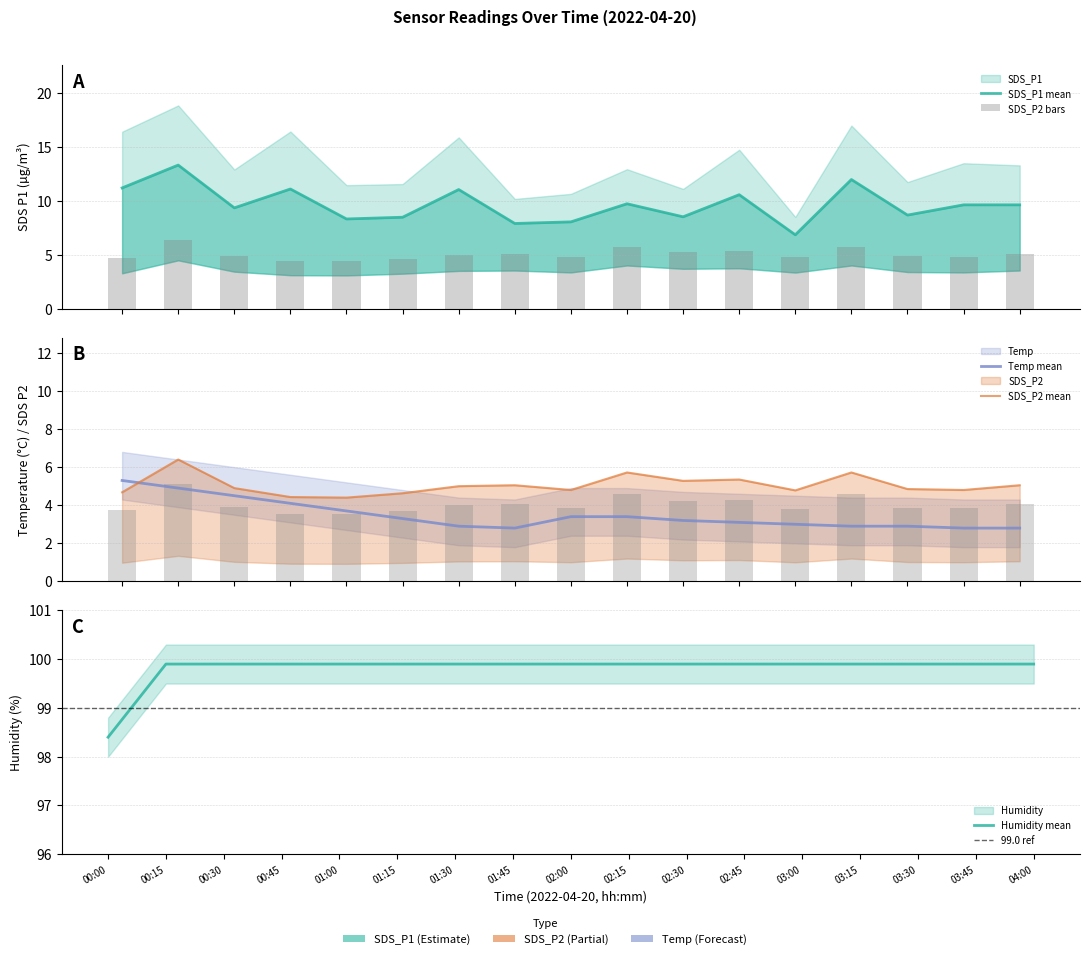

Rank the series by their maximum value, from lowest to highest.

SDS_P2, Temp, SDS_P1, Humidity